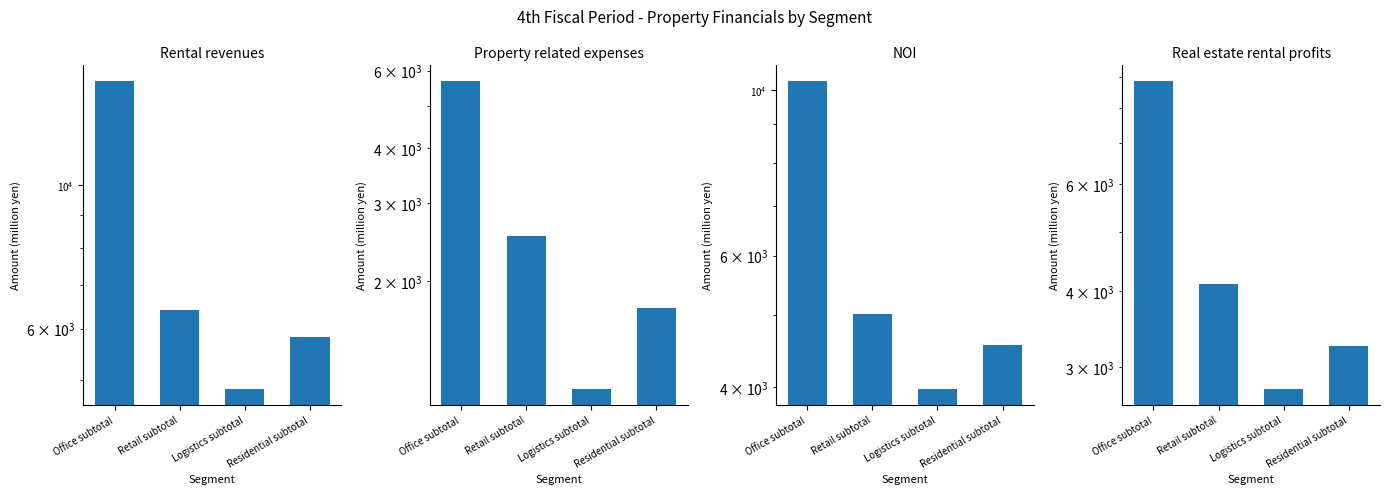

What are all the series names shown in the legend?

Rental revenues, Property related expenses, NOI, Real estate rental profits